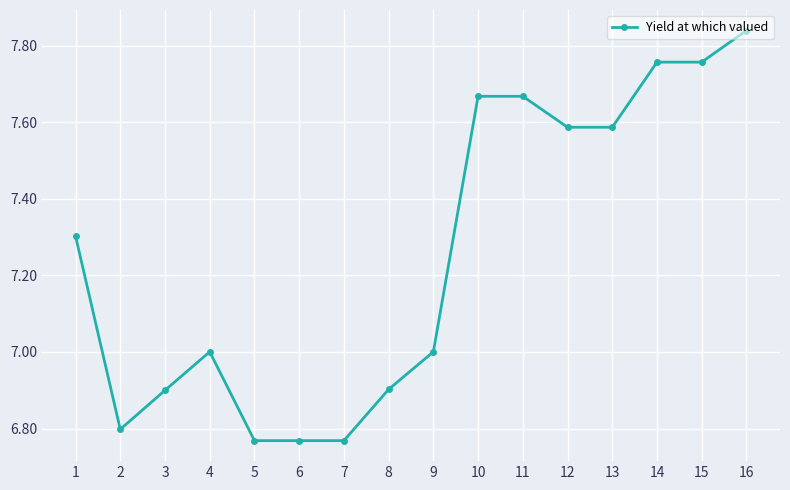

Where is the first local maximum?

4